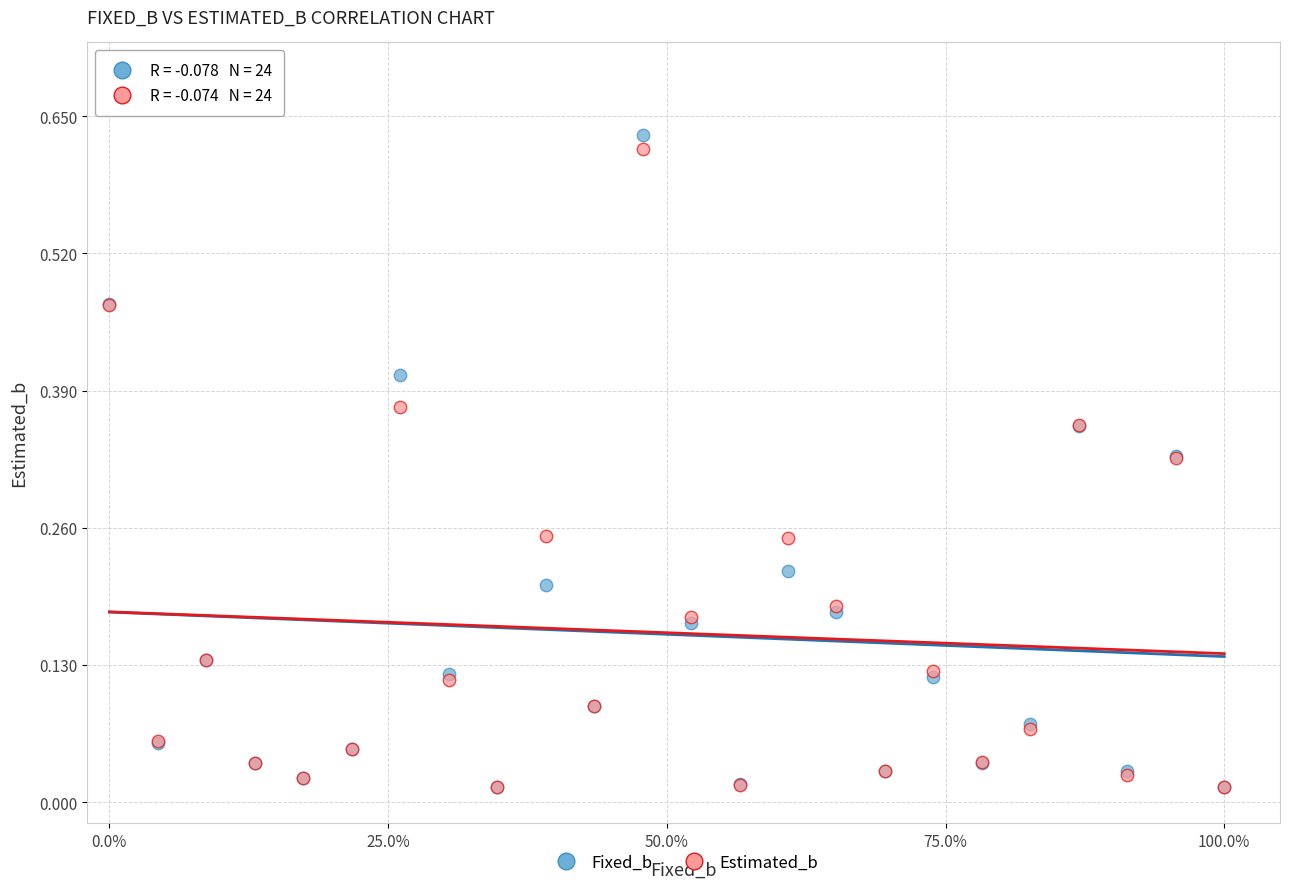

What are all the series names shown in the legend?

Fixed_b, Estimated_b